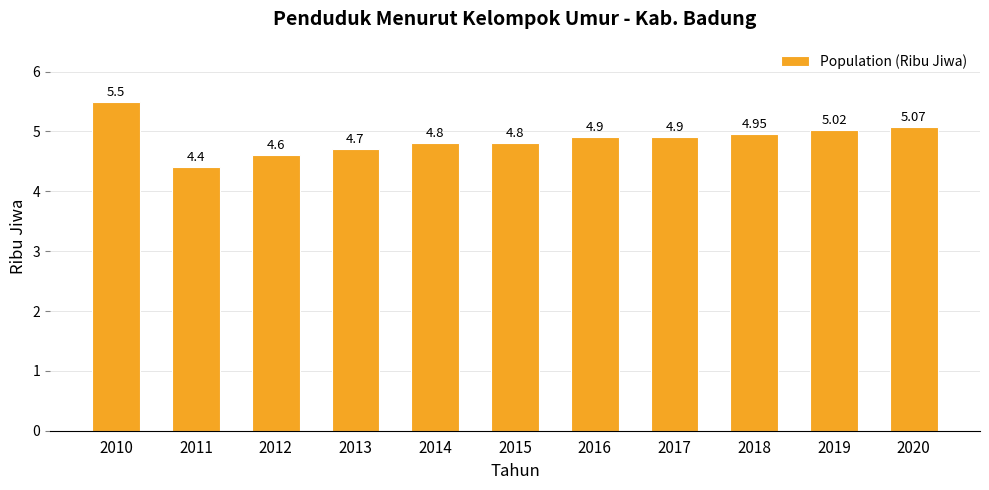

Does the chart contain any negative values?

No